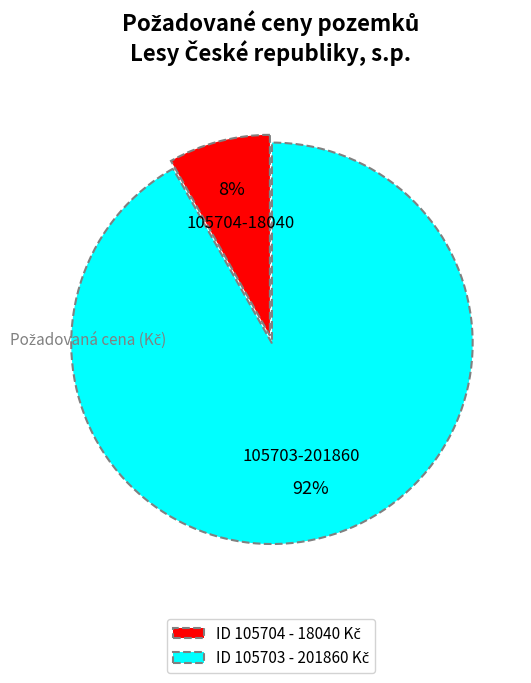

To the nearest percent, what is the difference between the largest and smallest slice percentages?

84%